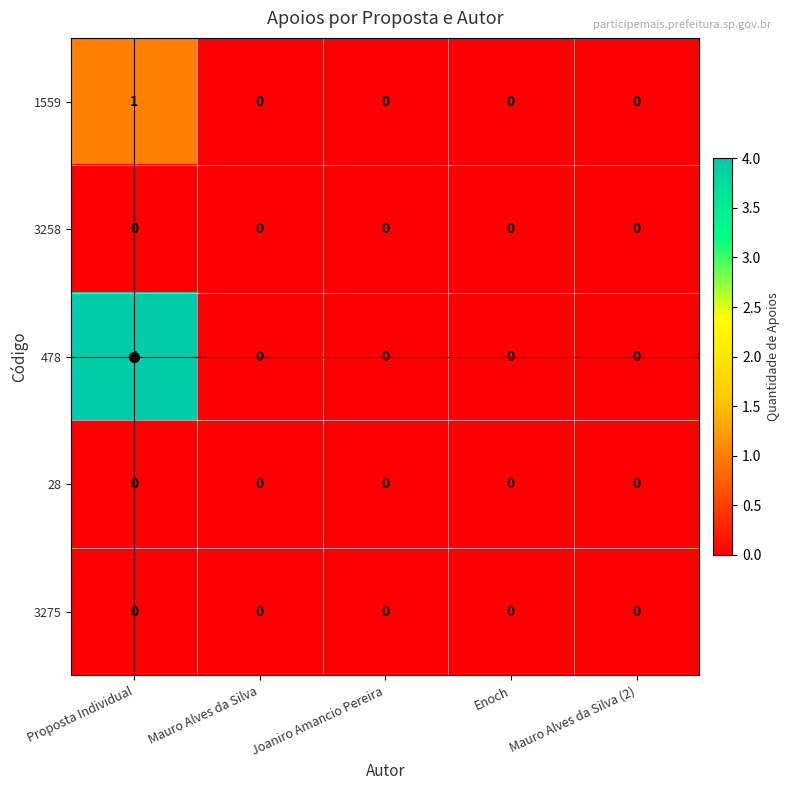

Which series has the largest range (max minus min)?

478